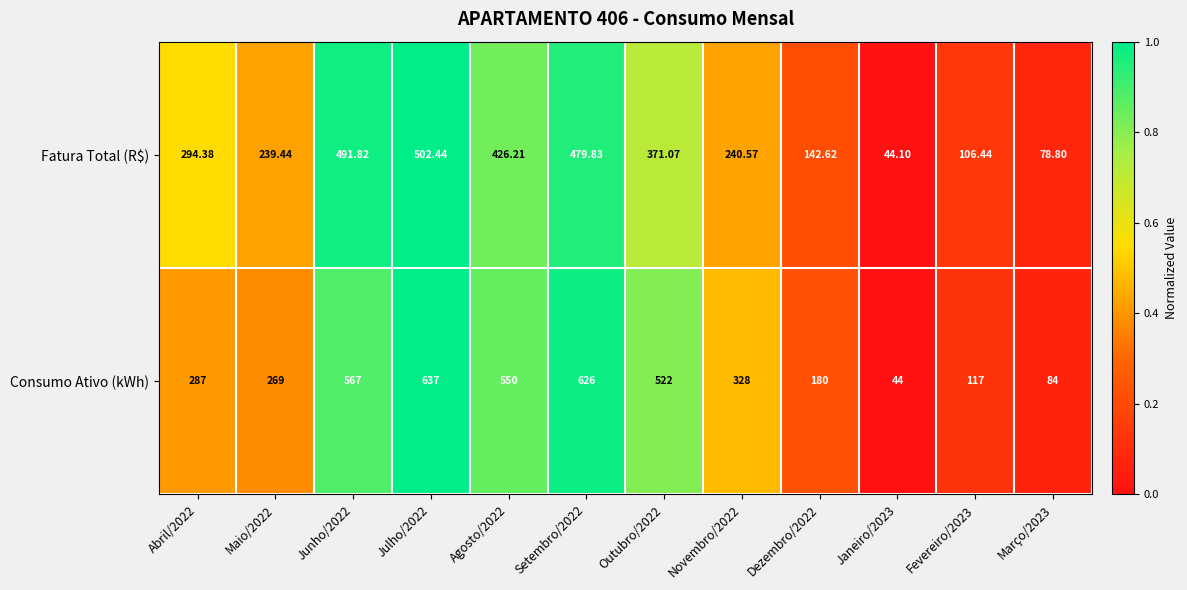

Which series has the largest total across all categories?

Consumo Ativo (kWh)